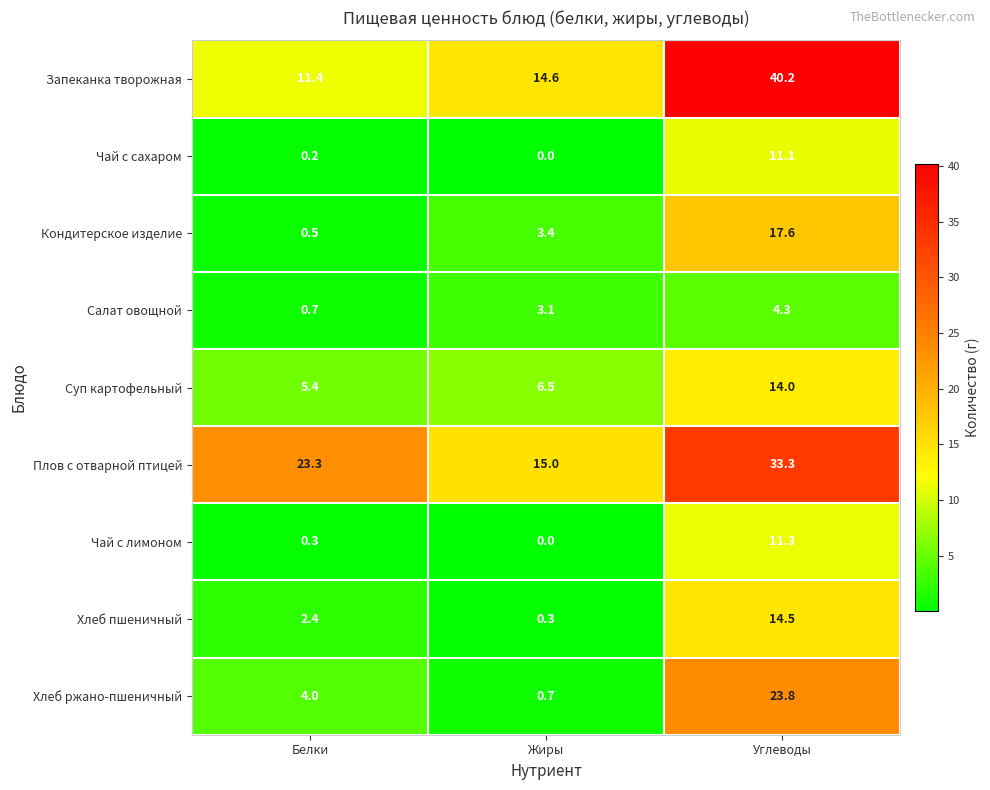

What is the difference between the maximum and minimum values in the Салат овощной series?

3.6